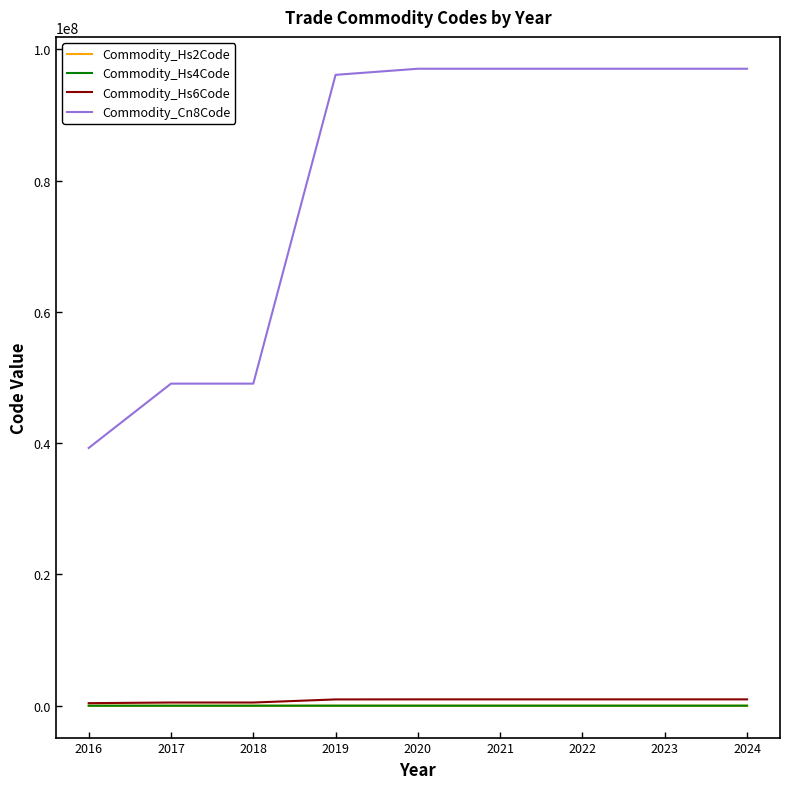

What is the approximate value of Commodity_Hs2Code at 2022, to the nearest 5?

95